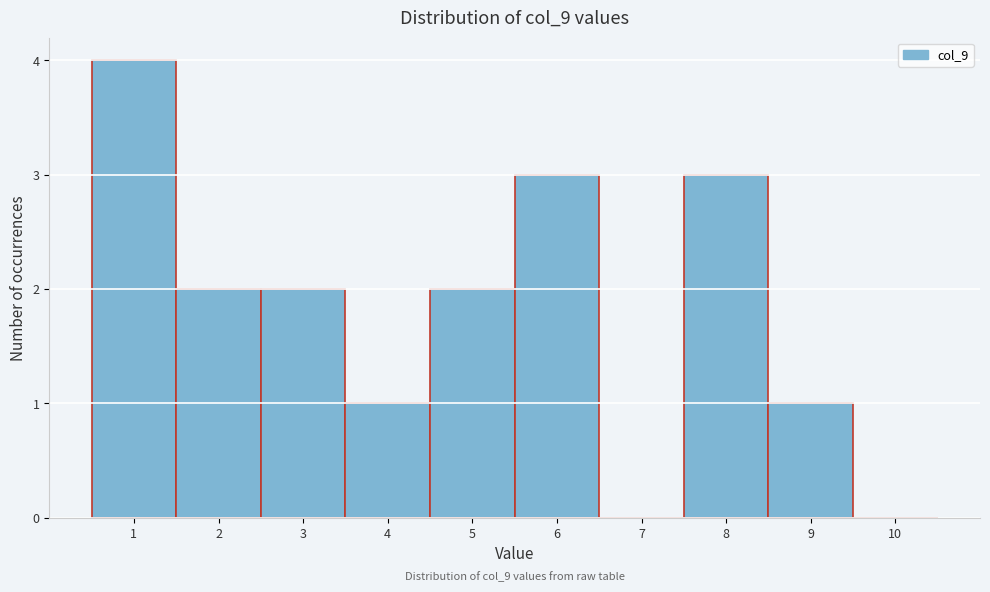

Over which range of the x-axis is the bar tallest?

0.5 to 1.5